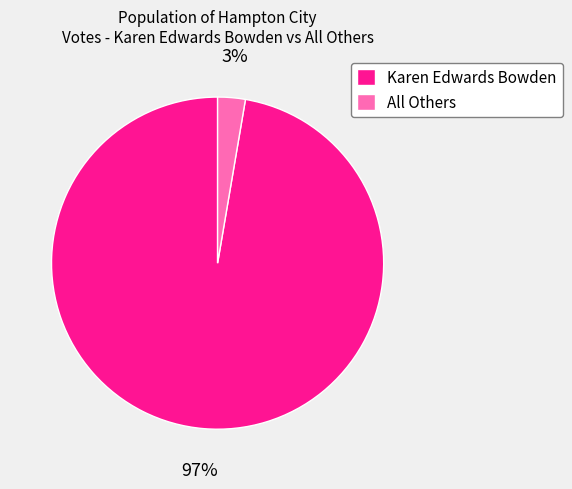

Which slice is the smallest?

All Others